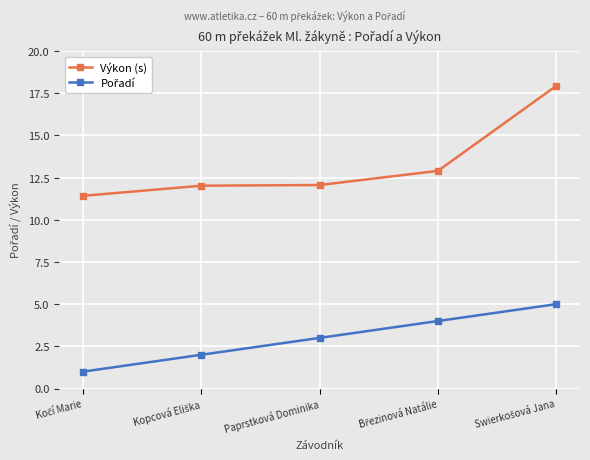

The Výkon (s) series shows 12.1 at Paprstková Dominika. True or false?

True